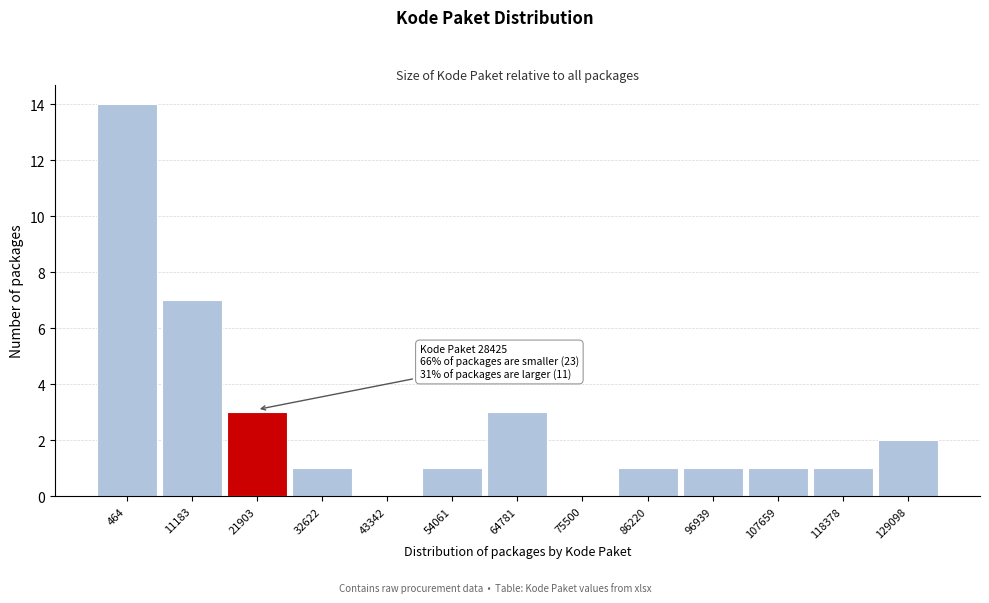

Reading left to right, transcribe all the data shown in this chart.

464=14	11183=7	21903=3	32622=1	43342=0	54061=1	64781=3	75500=0	86220=1	96939=1	107659=1	118378=1	129098=2